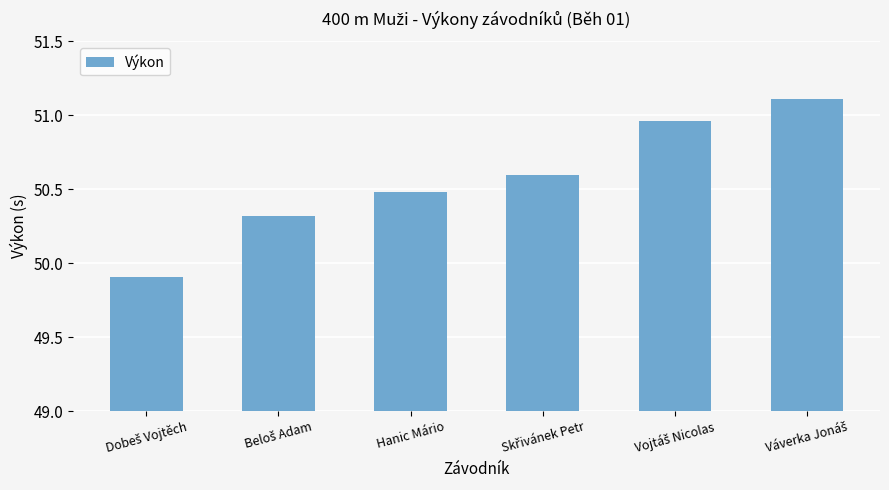

What is the smallest value displayed?

49.9